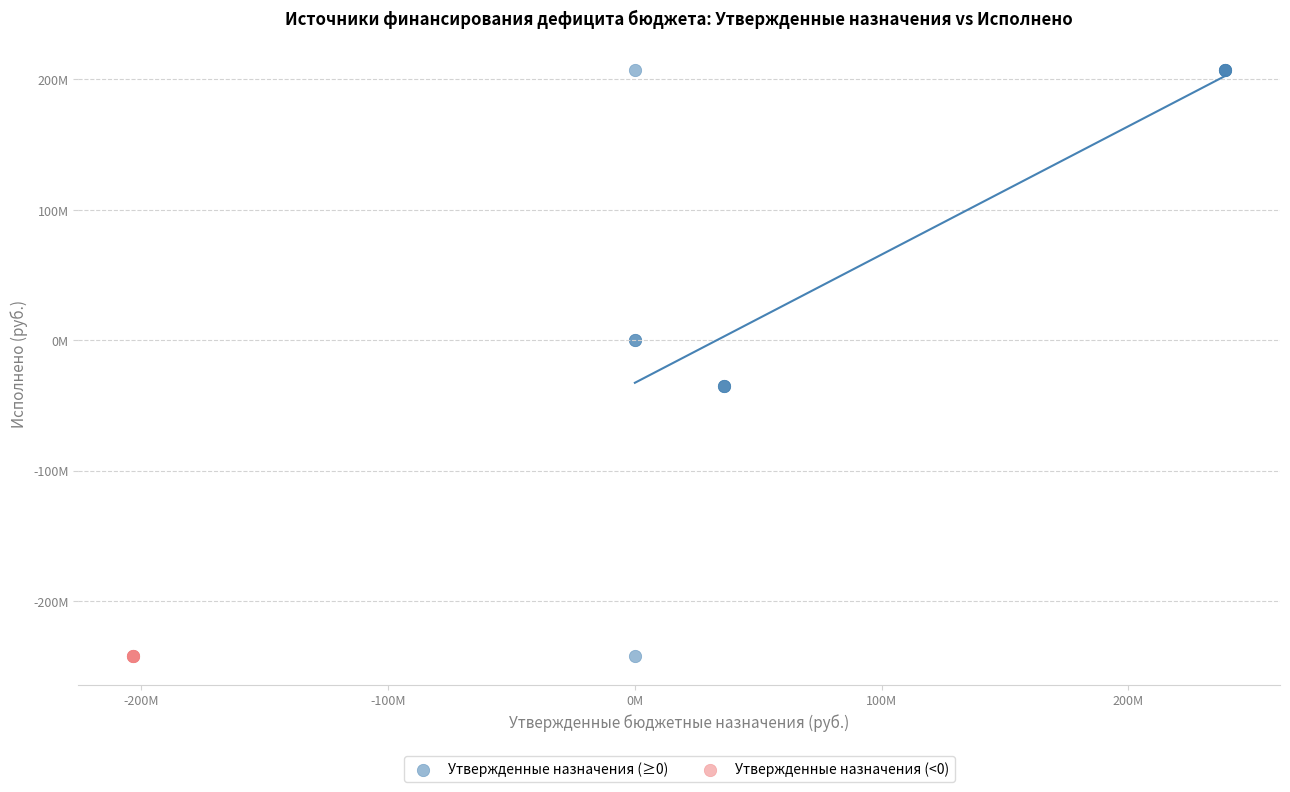

What are all the series names shown in the legend?

Утвержденные назначения (≥0), Утвержденные назначения (<0)